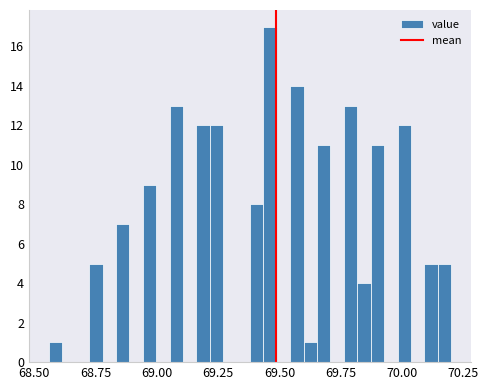

Around what value on the x-axis is the tallest bar? Give the approximate position of its centre, as read against the axis.

69.45